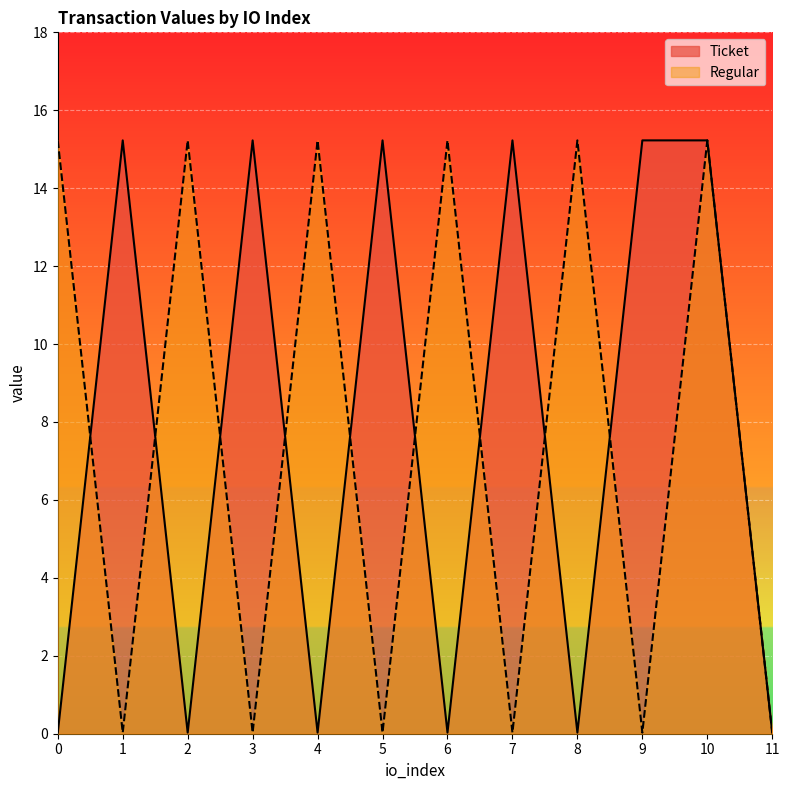

Is the value of Ticket at 5 greater than the value of Regular at 2?

No